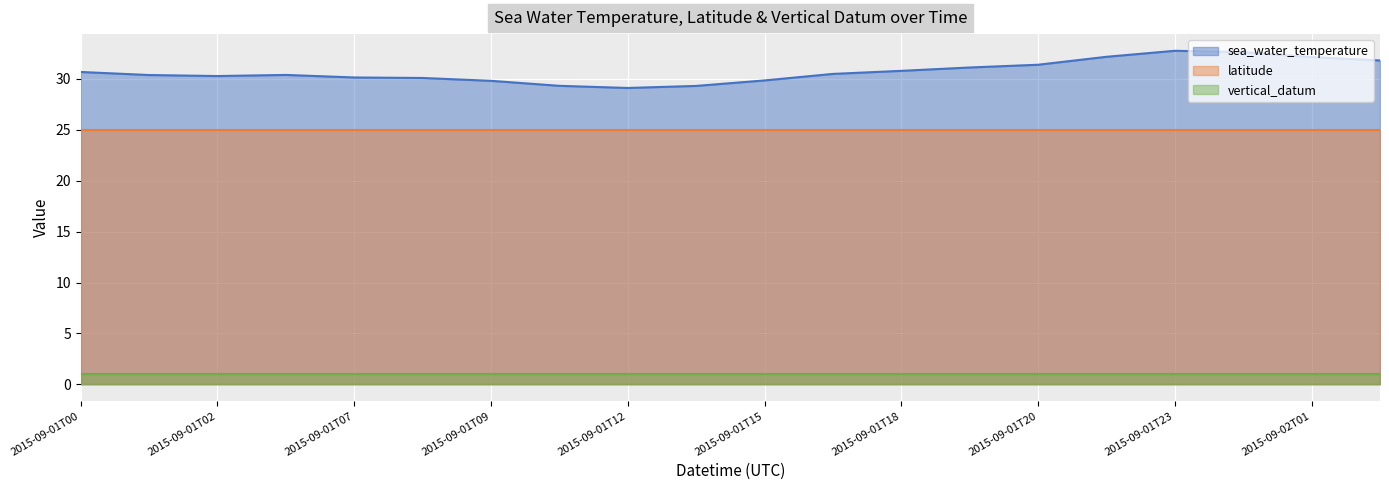

At which category is the sum across all series the highest?

2015-09-01T23